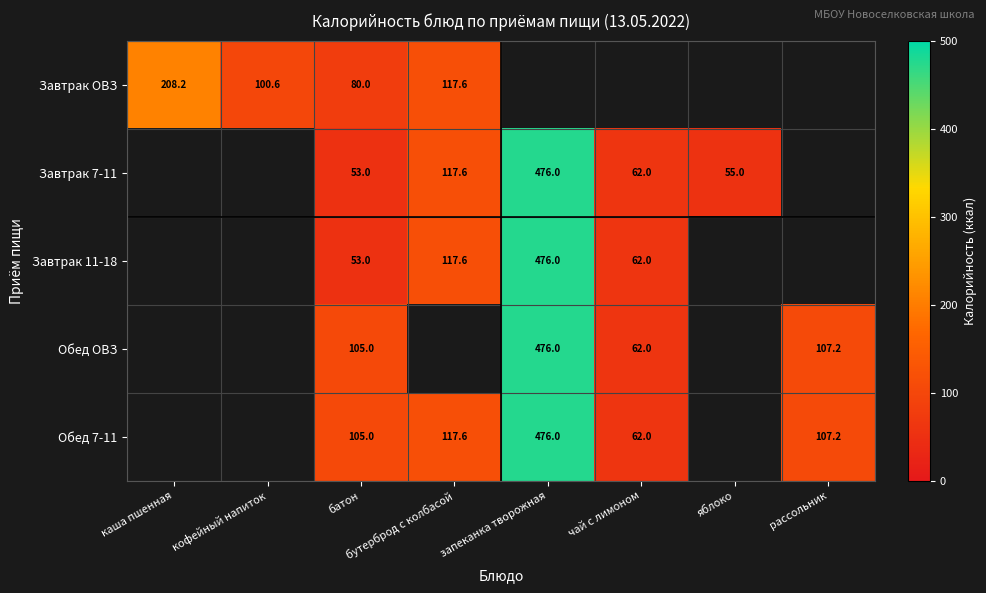

Is it true that Завтрак 7-11 equals 92.1 at чай с лимоном?

False